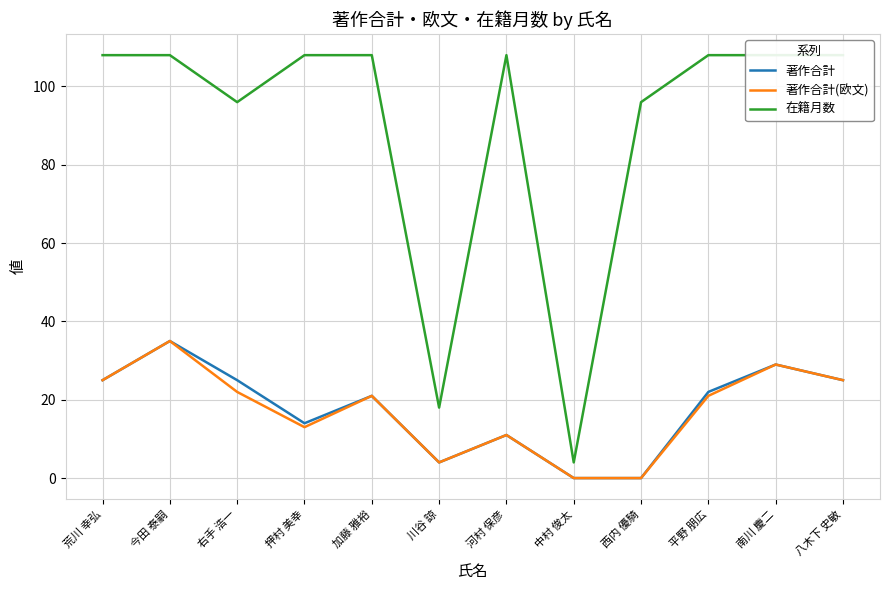

List the labels in order of 著作合計(欧文) value, largest first.

今田 泰嗣, 南川 慶二, 荒川 幸弘, 八木下 史敏, 右手 浩一, 加藤 雅裕, 平野 朋広, 押村 美幸, 河村 保彦, 川谷 諒, 中村 俊太, 西内 優騎